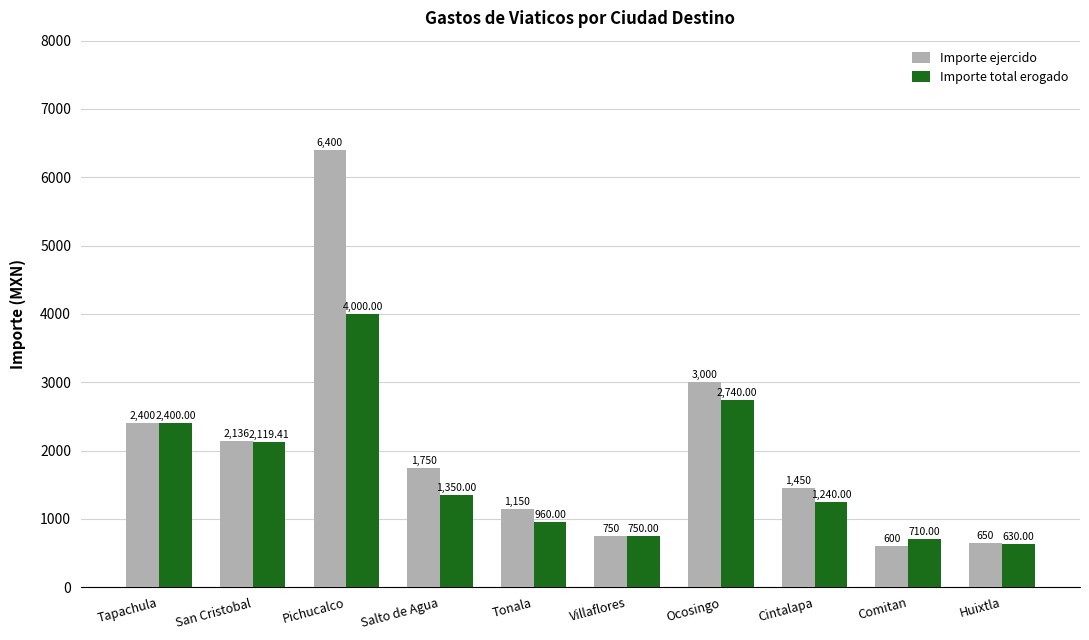

What is the difference between the maximum and minimum values in the Importe total erogado series?

3370.0